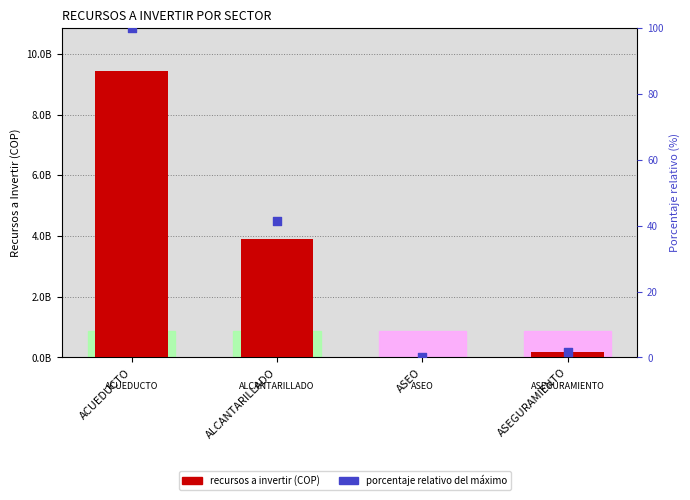

At which category is the sum across all series the highest?

ACUEDUCTO